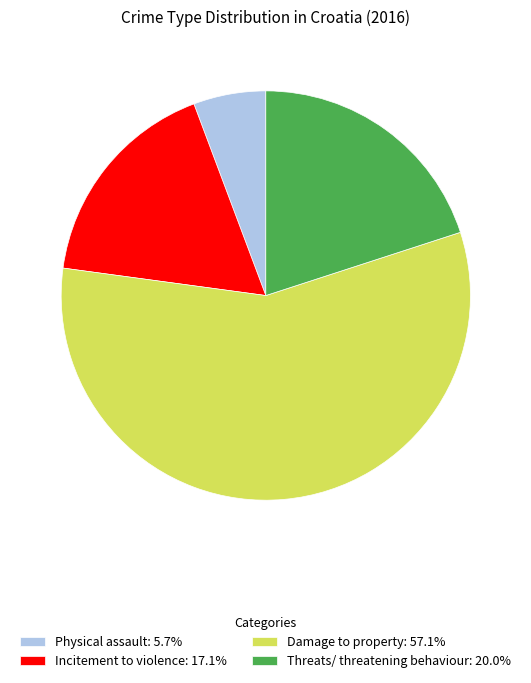

Is the sum of Incitement to violence: 17.1% and Physical assault: 5.7% greater than half?

No